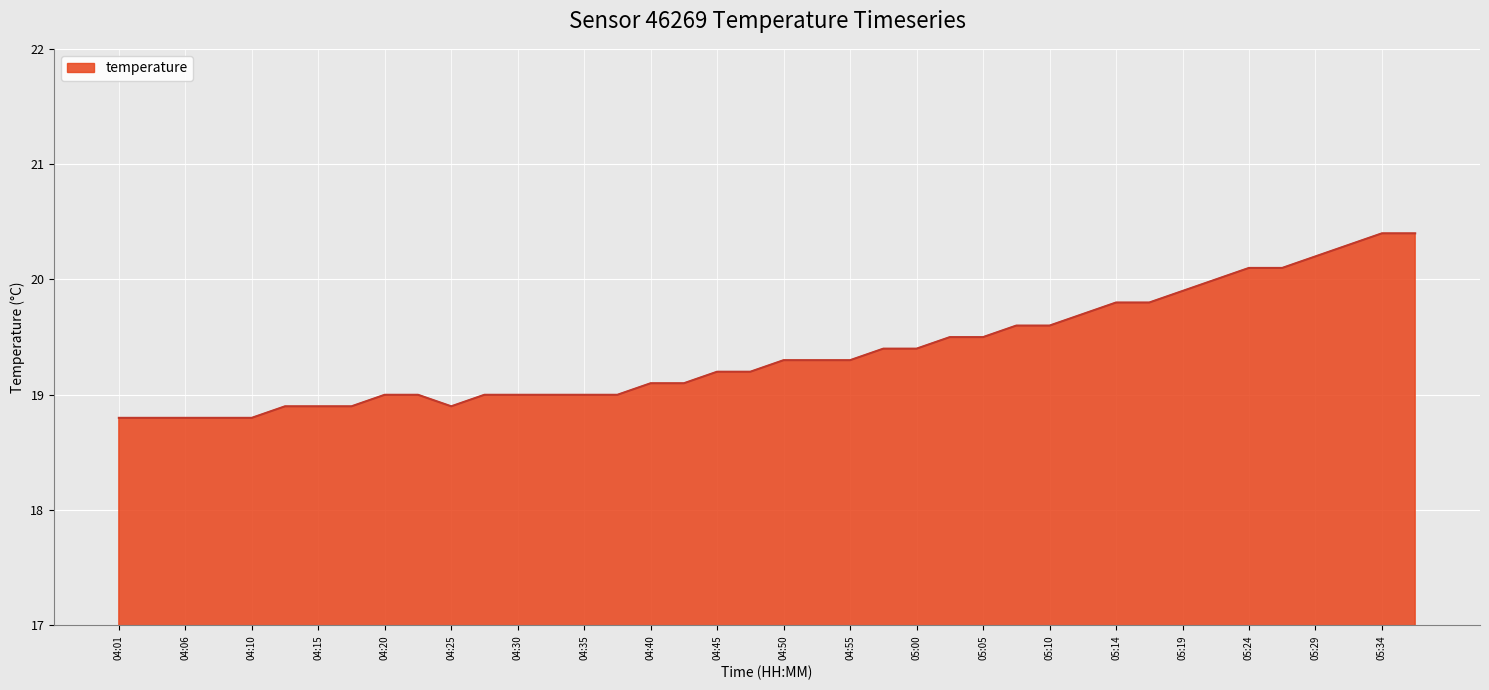

What is the smallest value displayed?

18.8